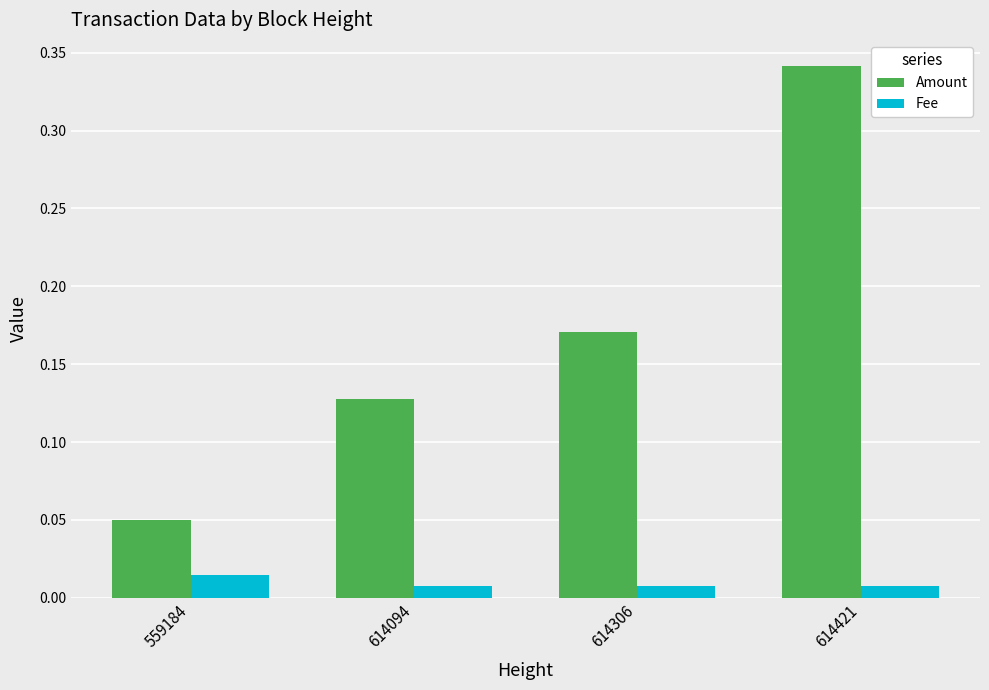

Which series has the largest range (max minus min)?

Amount